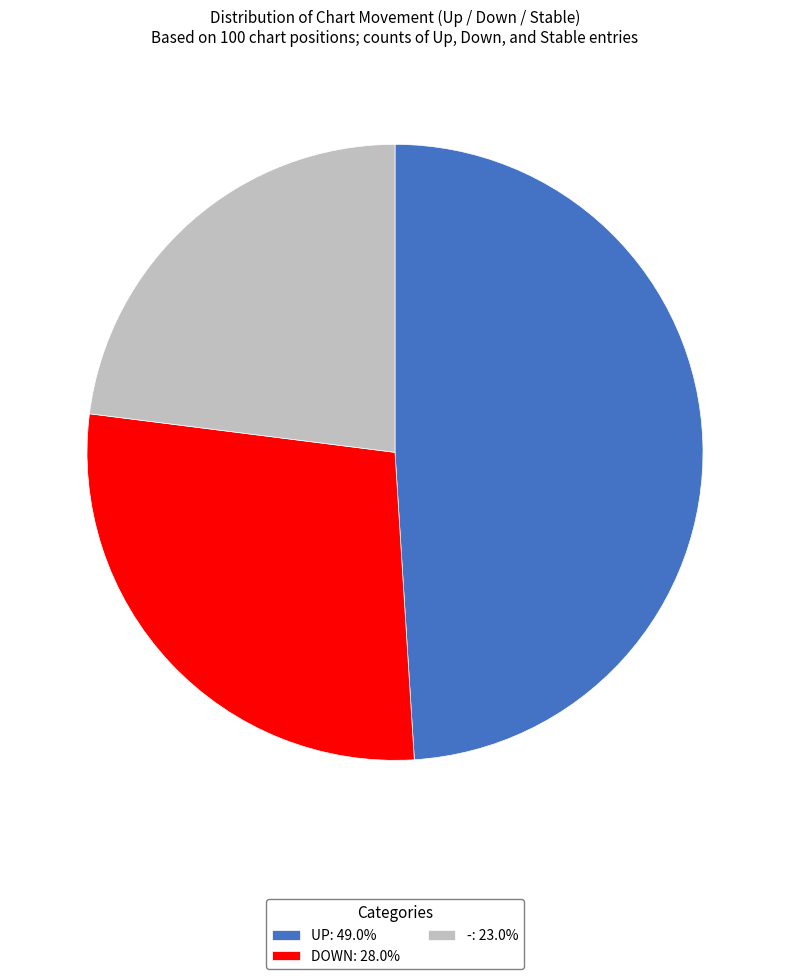

Approximately how many times larger is the value at DOWN: 28.0% compared to UP: 49.0%?

0.6